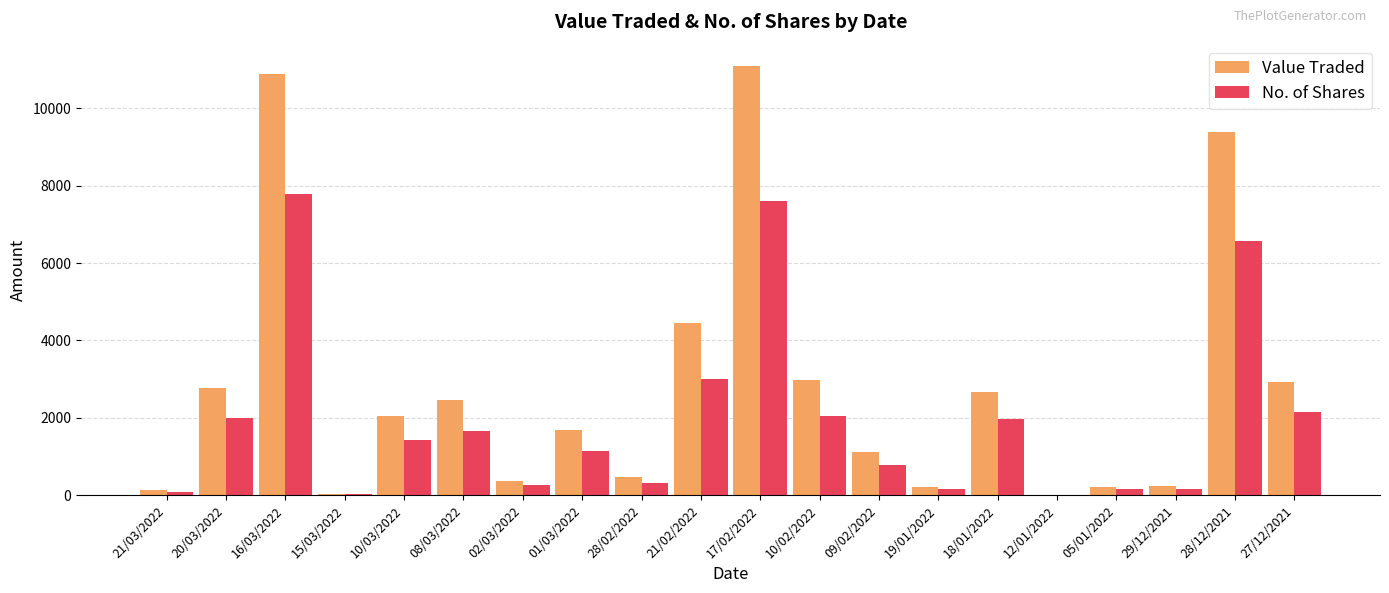

What is the total value across all series at 29/12/2021?

406